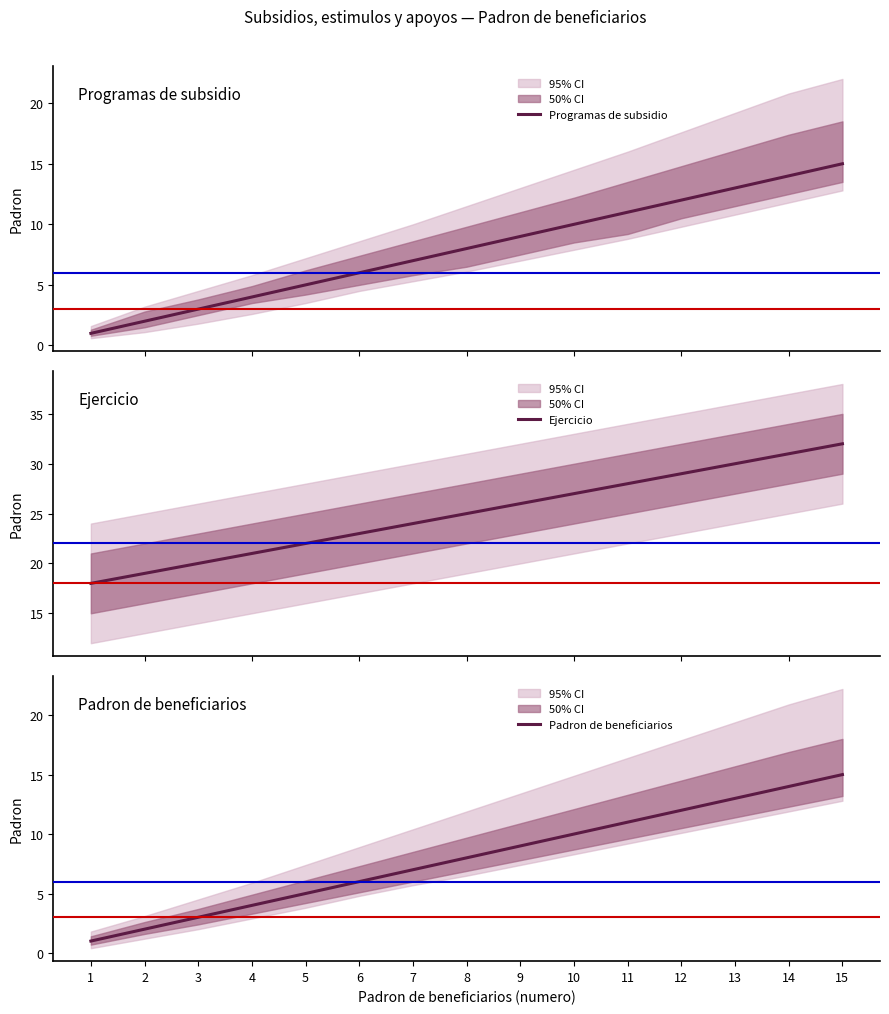

How many lines are shown in the chart?

3